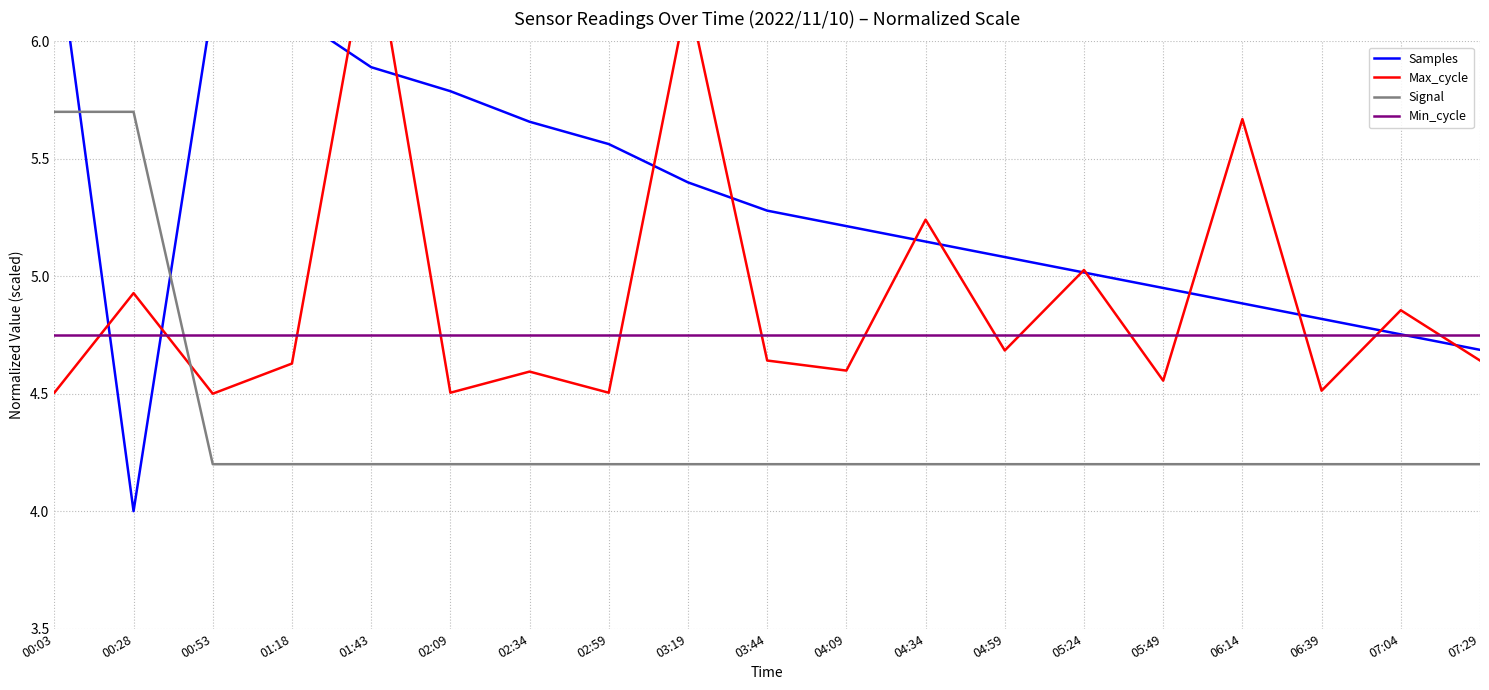

Reading left to right, transcribe all the data shown in this chart.

Samples: 00:03=6.5	00:28=4.0	00:53=6.2	01:18=6.1	01:43=5.9	02:09=5.8	02:34=5.7	02:59=5.6	03:19=5.4	03:44=5.3	04:09=5.2	04:34=5.1	04:59=5.1	05:24=5.0	05:49=5.0	06:14=4.9	06:39=4.8	07:04=4.8	07:29=4.7
Max_cycle: 00:03=4.5	00:28=4.9	00:53=4.5	01:18=4.6	01:43=6.5	02:09=4.5	02:34=4.6	02:59=4.5	03:19=6.2	03:44=4.6	04:09=4.6	04:34=5.2	04:59=4.7	05:24=5.0	05:49=4.6	06:14=5.7	06:39=4.5	07:04=4.9	07:29=4.6
Signal: 00:03=5.7	00:28=5.7	00:53=4.2	01:18=4.2	01:43=4.2	02:09=4.2	02:34=4.2	02:59=4.2	03:19=4.2	03:44=4.2	04:09=4.2	04:34=4.2	04:59=4.2	05:24=4.2	05:49=4.2	06:14=4.2	06:39=4.2	07:04=4.2	07:29=4.2
Min_cycle: 00:03=4.8	00:28=4.8	00:53=4.8	01:18=4.8	01:43=4.8	02:09=4.8	02:34=4.8	02:59=4.8	03:19=4.8	03:44=4.8	04:09=4.8	04:34=4.8	04:59=4.8	05:24=4.8	05:49=4.8	06:14=4.8	06:39=4.8	07:04=4.8	07:29=4.8